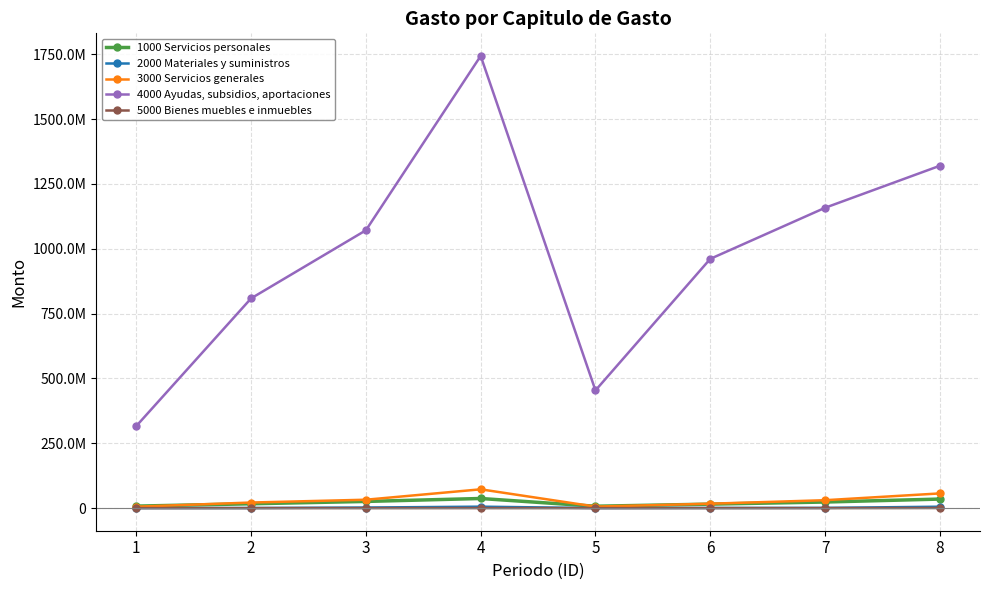

Is the value of 1000 Servicios personales at 3 greater than the value of 5000 Bienes muebles e inmuebles at 1?

Yes